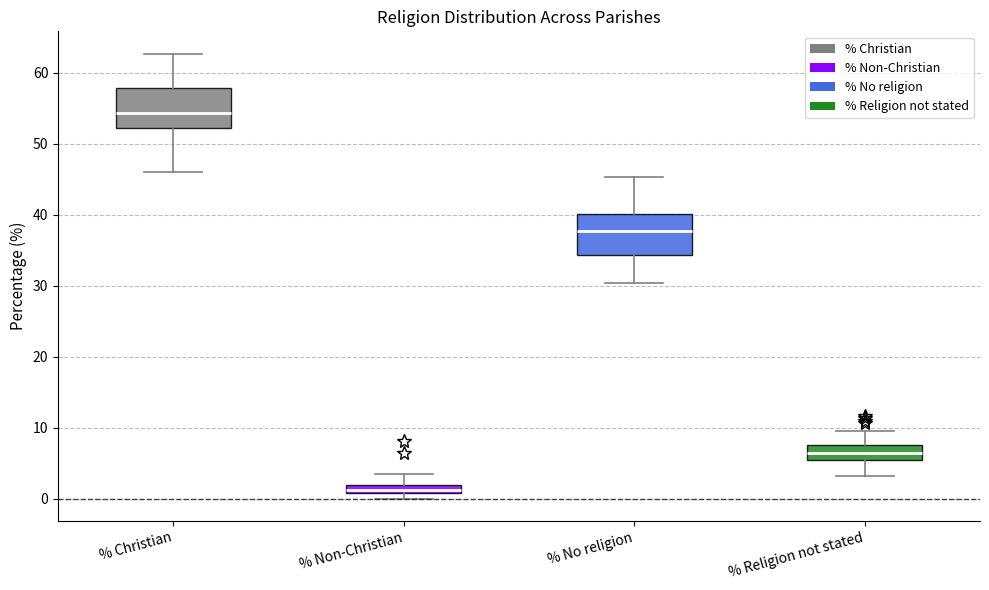

Which box has the lowest median line?

% Non-Christian